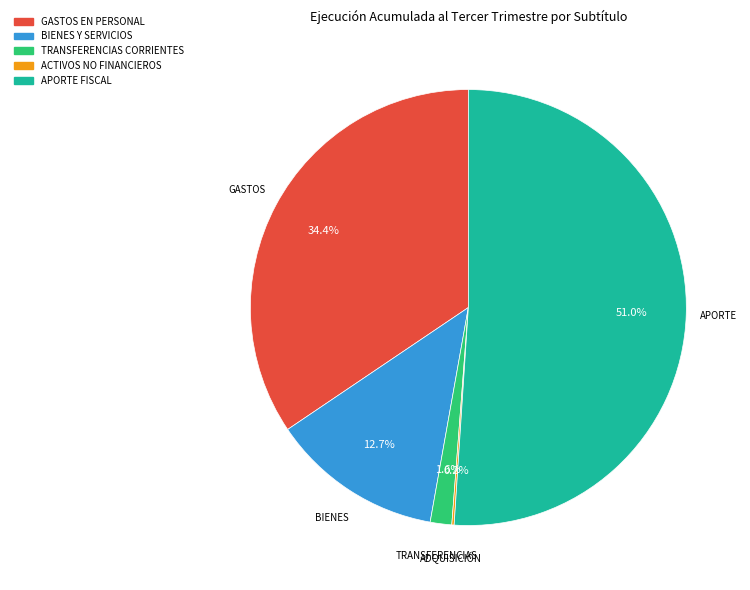

Does any single category account for the majority?

Yes